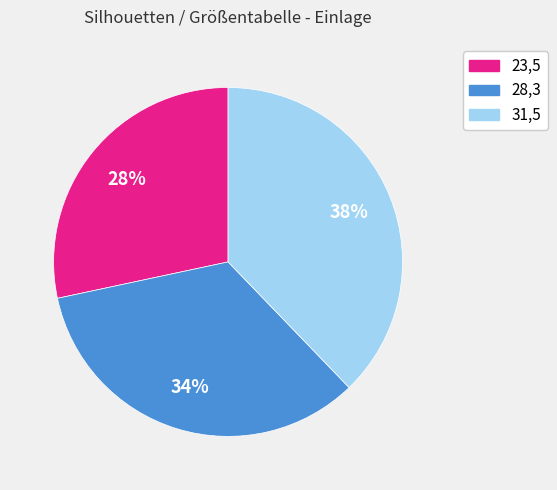

Combined, do 31,5 and 23,5 account for over 50%?

Yes